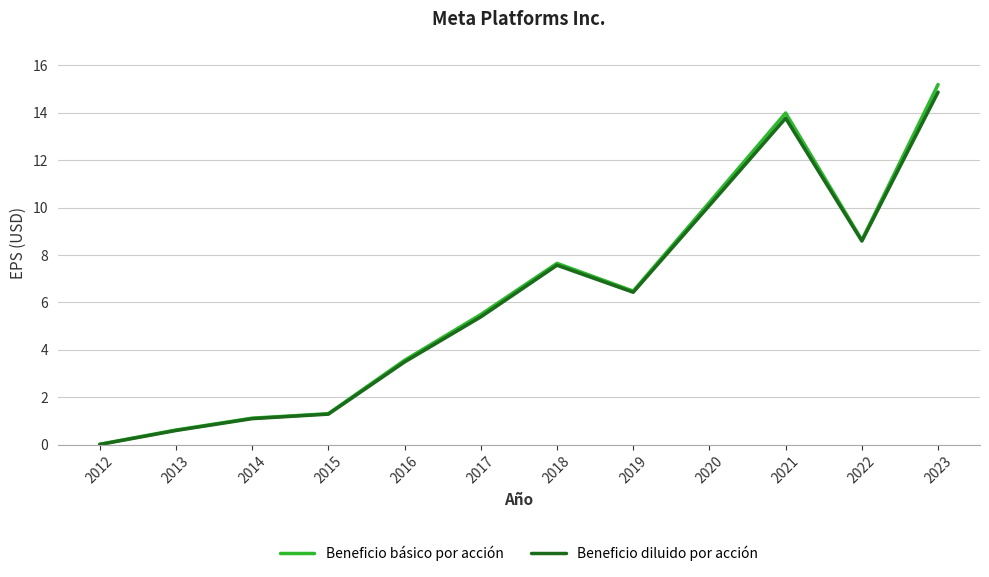

True or false: Beneficio básico por acción has more than 0 points higher than both neighbors.

True